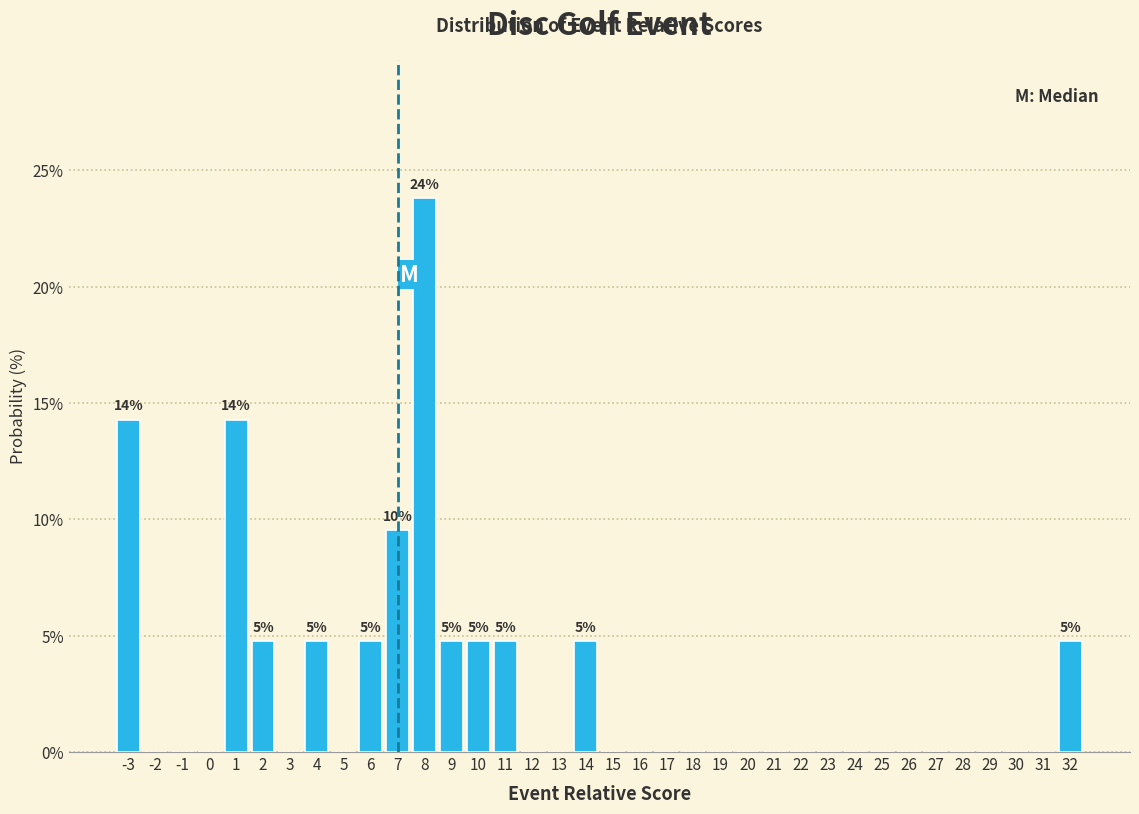

Over which range of the x-axis is the bar tallest?

7.5 to 8.5